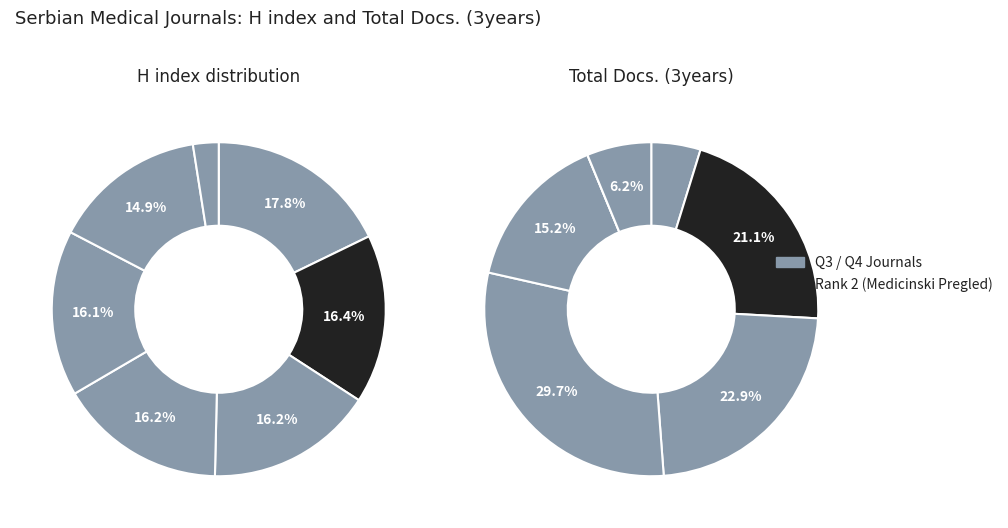

To the nearest percent, what is the combined percentage of Rank 1 and Rank 5?

20%